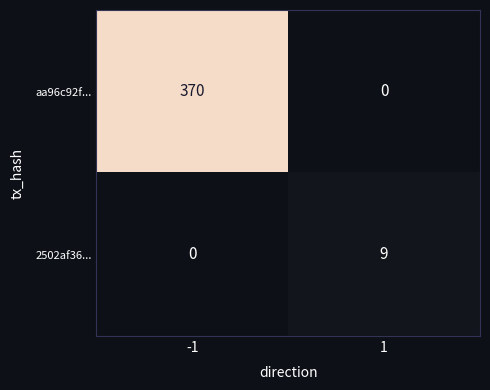

Rank the series by their average value, from lowest to highest.

2502af36..., aa96c92f...